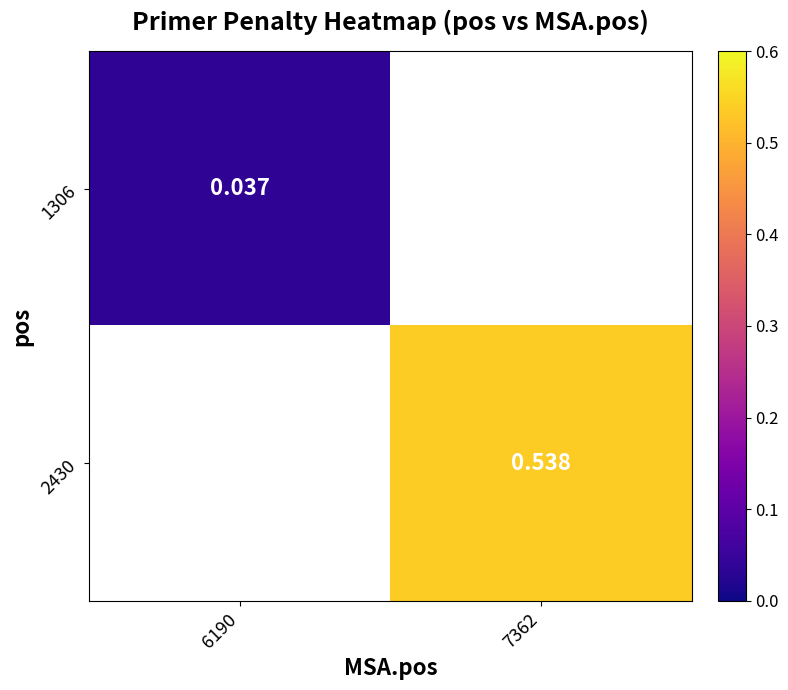

Is the value of 2430 at 7362 greater than the value of 1306 at 6190?

Yes